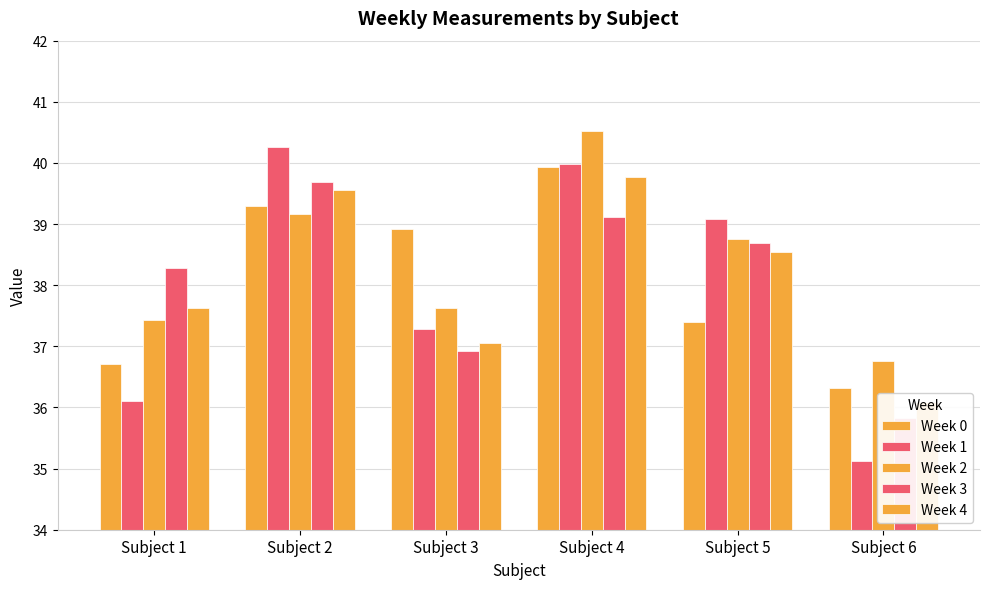

Reading left to right, what are all the values shown in this chart?

Week 0: Subject 1=36.7	Subject 2=39.3	Subject 3=38.9	Subject 4=39.9	Subject 5=37.4	Subject 6=36.3
Week 1: Subject 1=36.1	Subject 2=40.3	Subject 3=37.3	Subject 4=40.0	Subject 5=39.1	Subject 6=35.1
Week 2: Subject 1=37.4	Subject 2=39.2	Subject 3=37.6	Subject 4=40.5	Subject 5=38.8	Subject 6=36.8
Week 3: Subject 1=38.3	Subject 2=39.7	Subject 3=36.9	Subject 4=39.1	Subject 5=38.7	Subject 6=35.8
Week 4: Subject 1=37.6	Subject 2=39.6	Subject 3=37.1	Subject 4=39.8	Subject 5=38.5	Subject 6=36.1